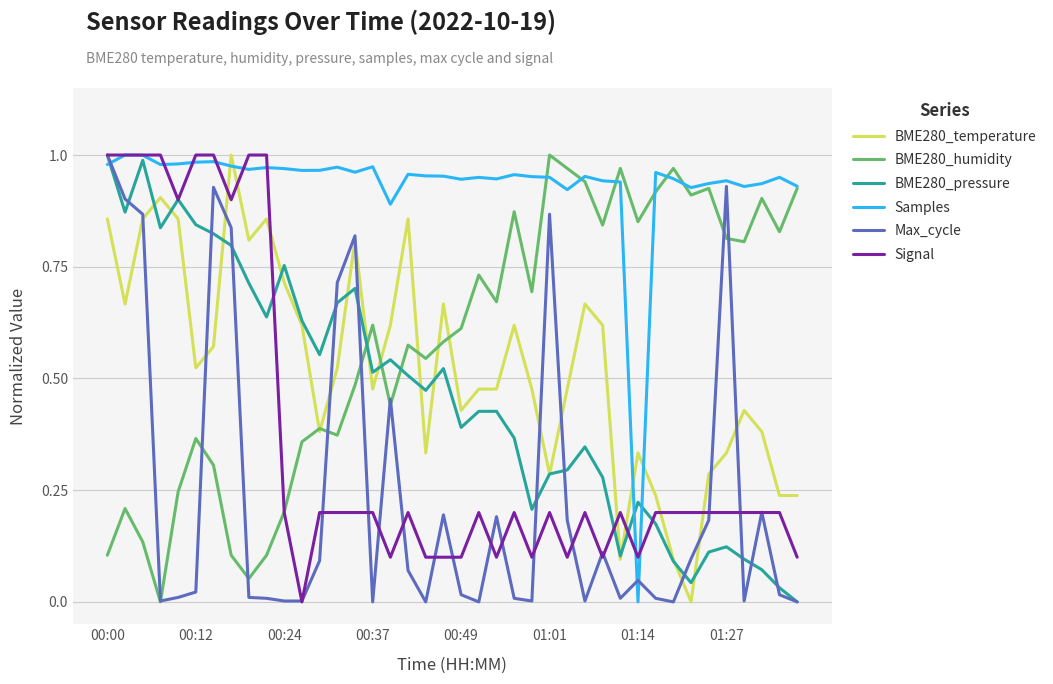

True or false: BME280_pressure and BME280_humidity cross at least once.

True